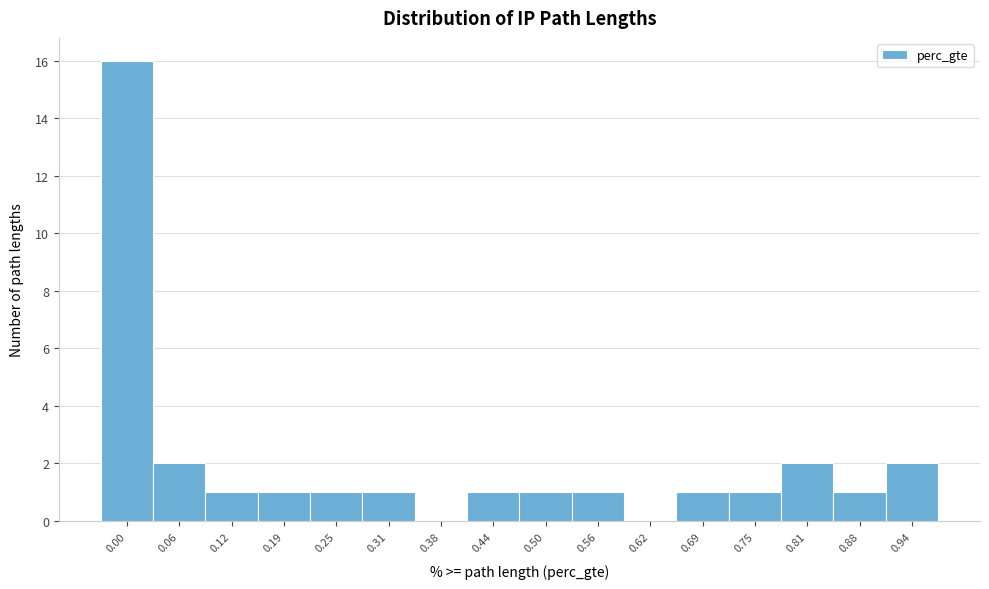

Reading left to right, extract all data points from this chart.

0.00=16	0.06=2	0.12=1	0.19=1	0.25=1	0.31=1	0.38=0	0.44=1	0.50=1	0.56=1	0.62=0	0.69=1	0.75=1	0.81=2	0.88=1	0.94=2